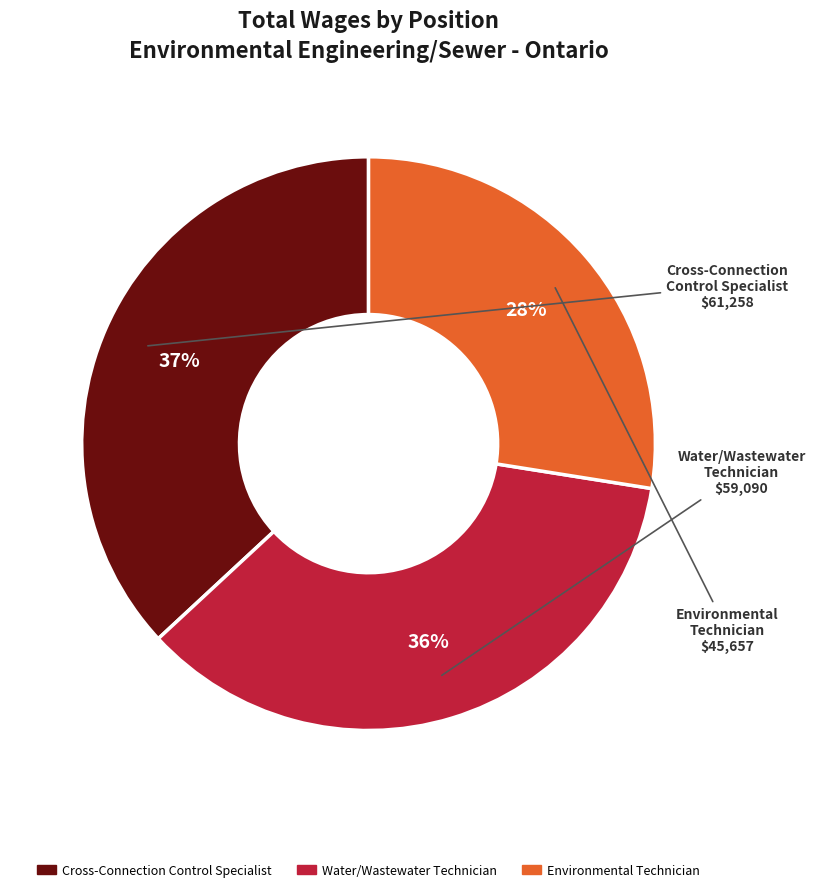

Is it true that Water/Wastewater Technician is 36% of the pie?

True